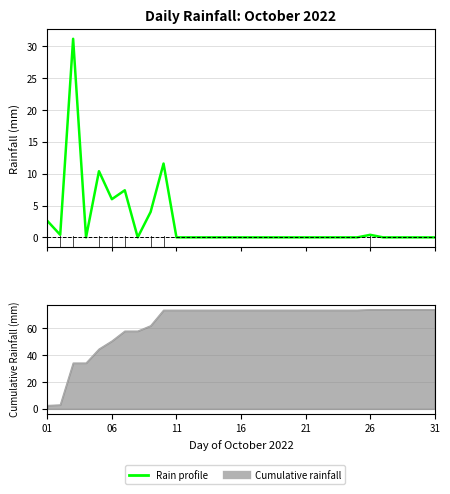

Reading left to right, what are all the values shown in this chart?

2.6	0.4	31.2	0.0	10.4	6.0	7.4	0.0	4.0	11.6	0.0	0.0	0.0	0.0	0.0	0.0	0.0	0.0	0.0	0.0	0.0	0.0	0.0	0.0	0.0	0.4	0.0	0.0	0.0	0.0	0.0